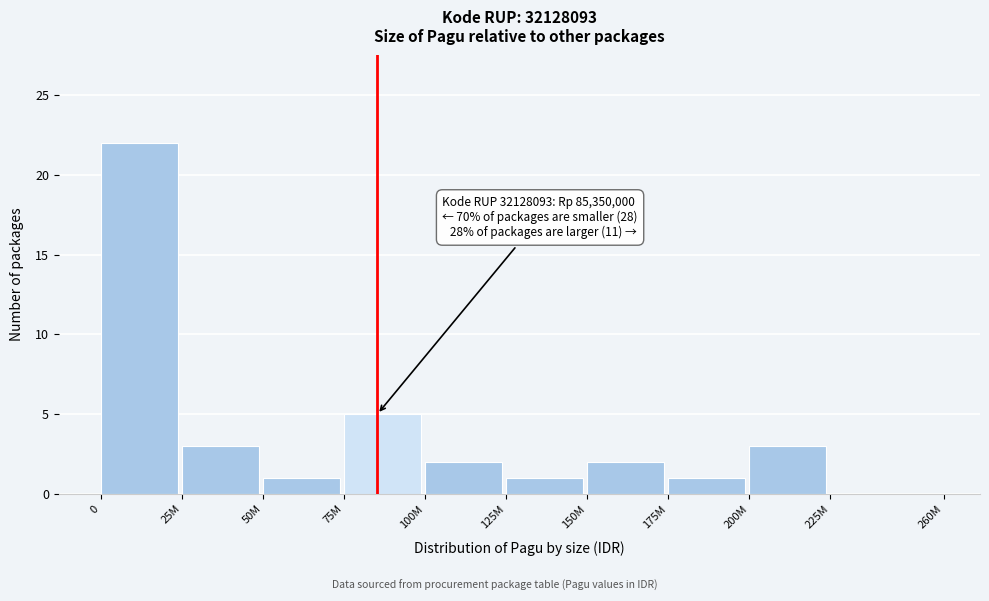

Reading left to right, list all the values displayed in this chart.

0=22	25M=3	50M=1	75M=5	100M=2	125M=1	150M=2	175M=1	200M=3	225M=0